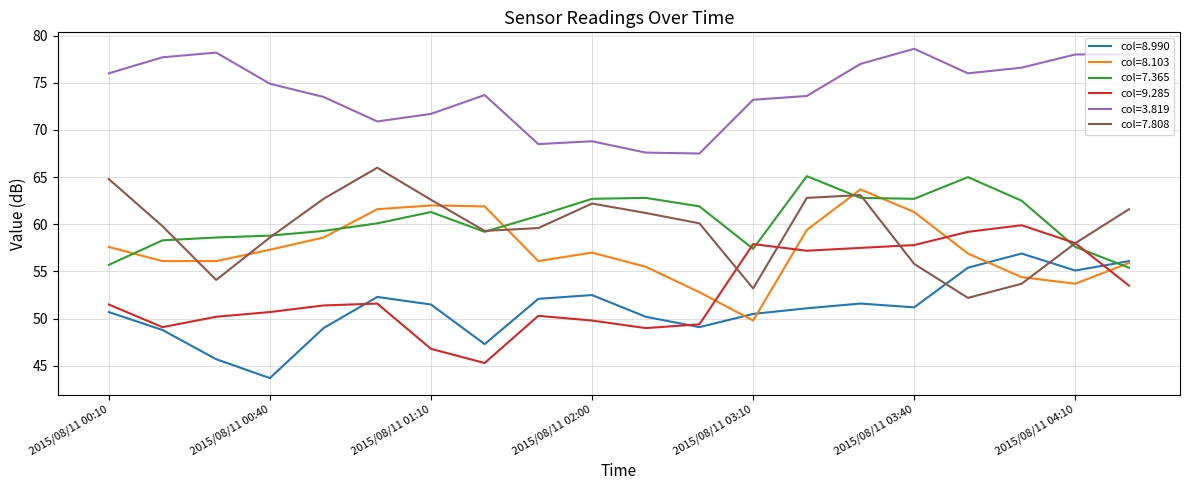

What is the minimum value shown in the chart?

43.7